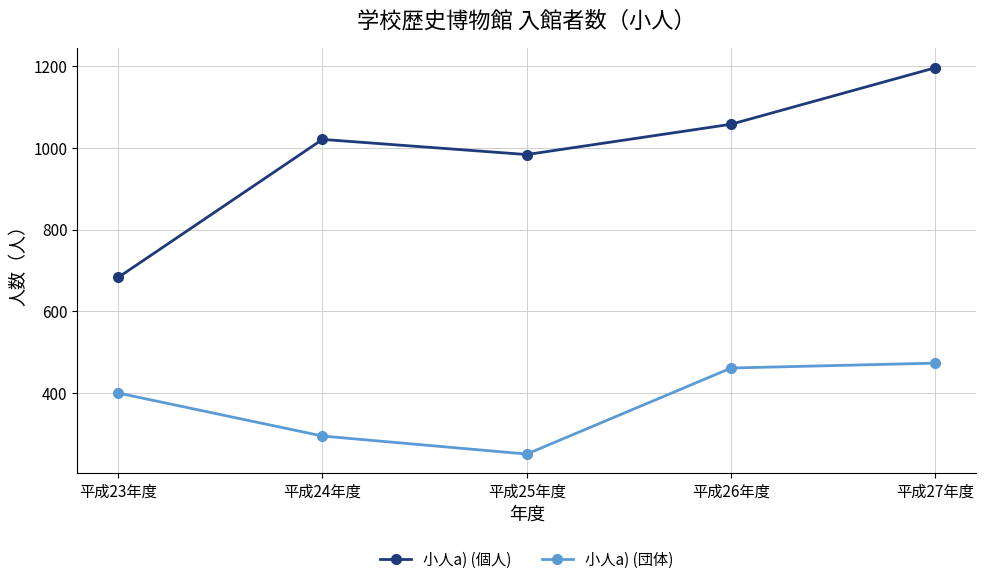

What is the total value across all series at 平成24年度?

1316